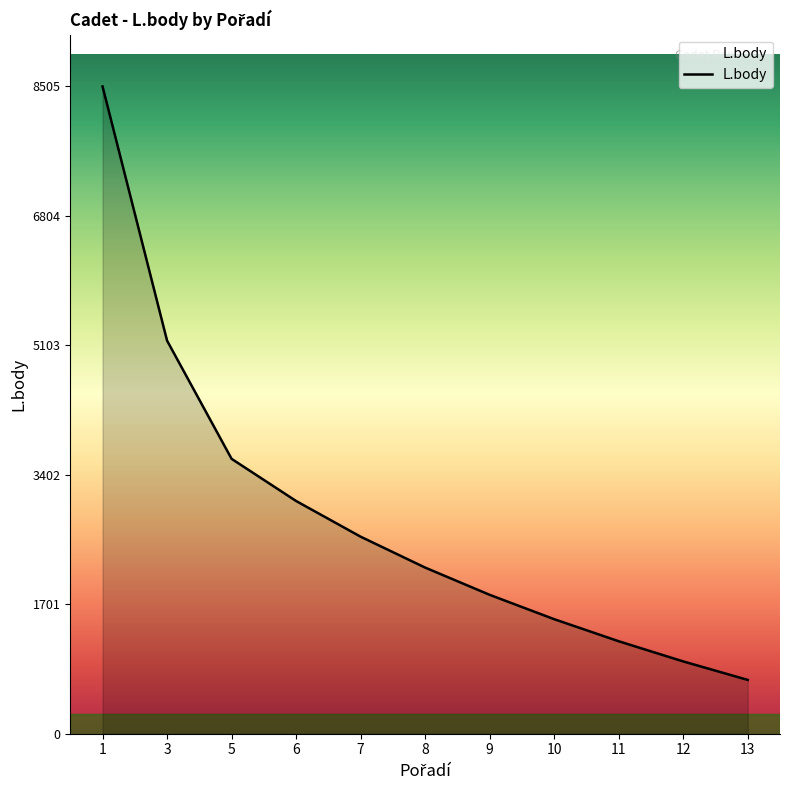

Which has a higher value, 10 or 7?

7